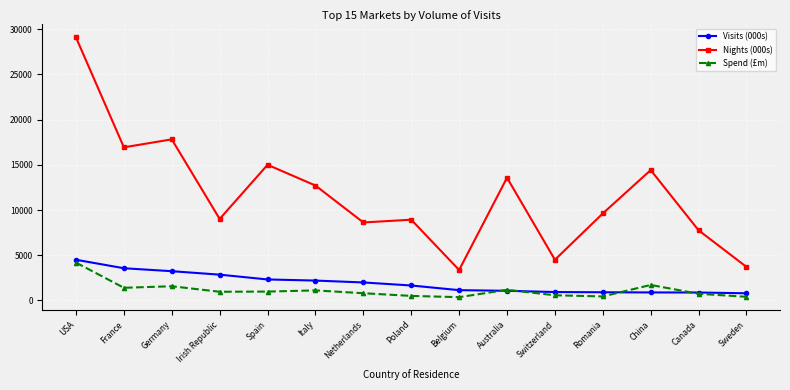

How many data points in Spend (£m) are less than 958?

7